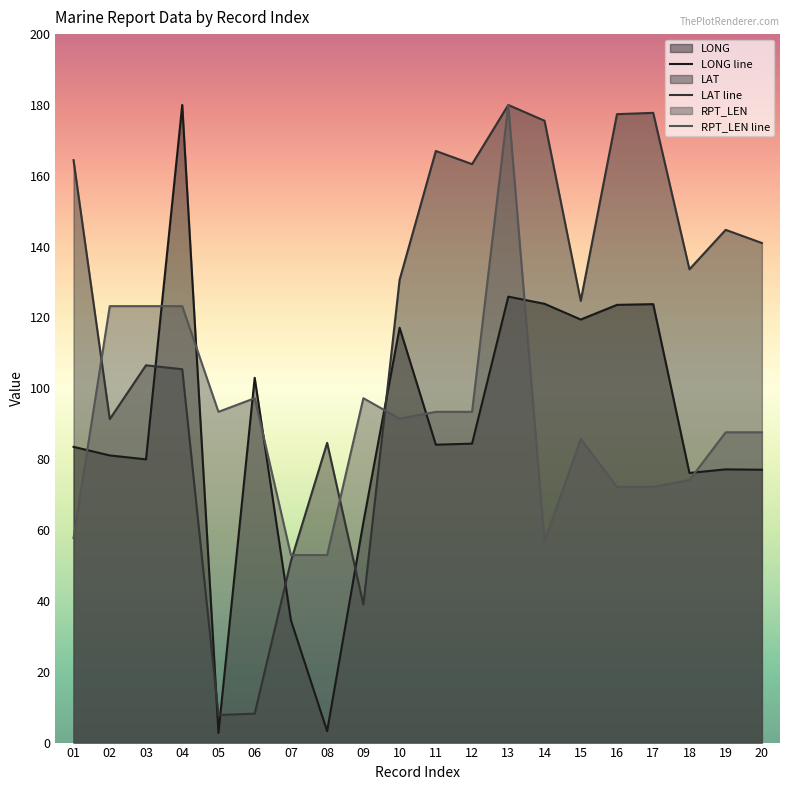

Rank the categories by LAT line value from highest to lowest.

13, 17, 16, 14, 11, 01, 12, 19, 20, 18, 10, 15, 03, 04, 02, 08, 07, 09, 06, 05